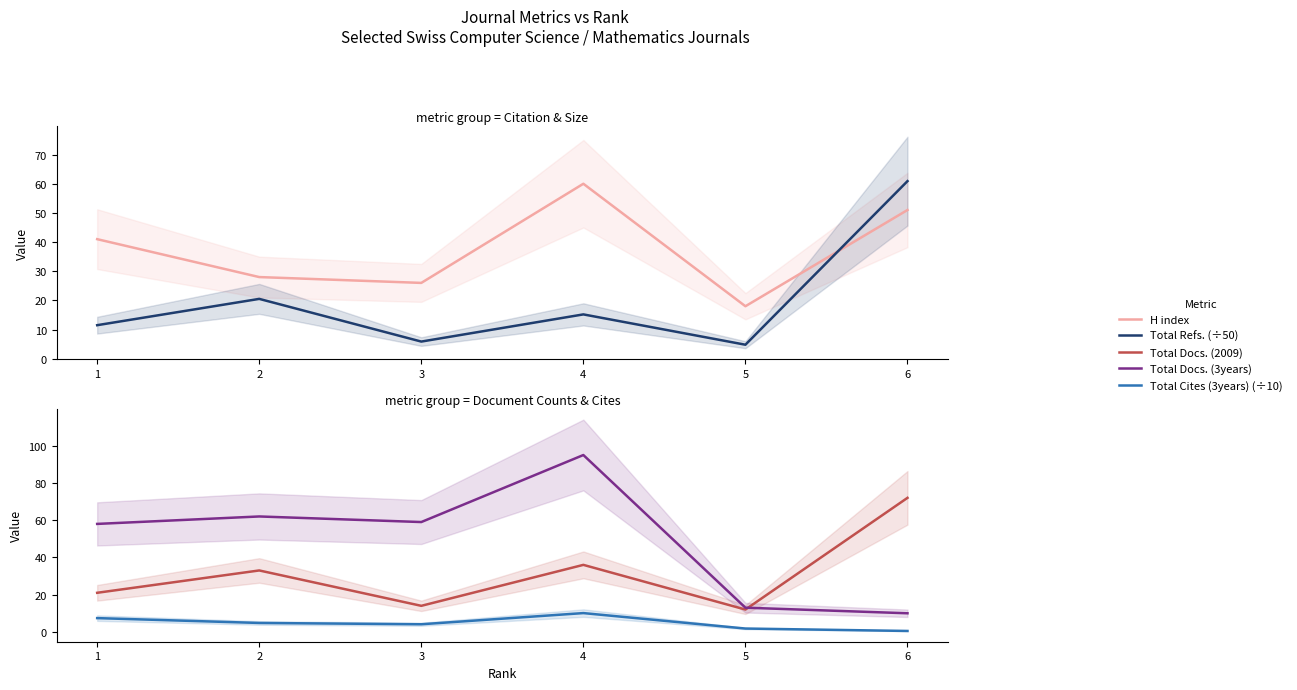

The value of Total Docs. (2009) at 4 is 36.0. True or false?

True